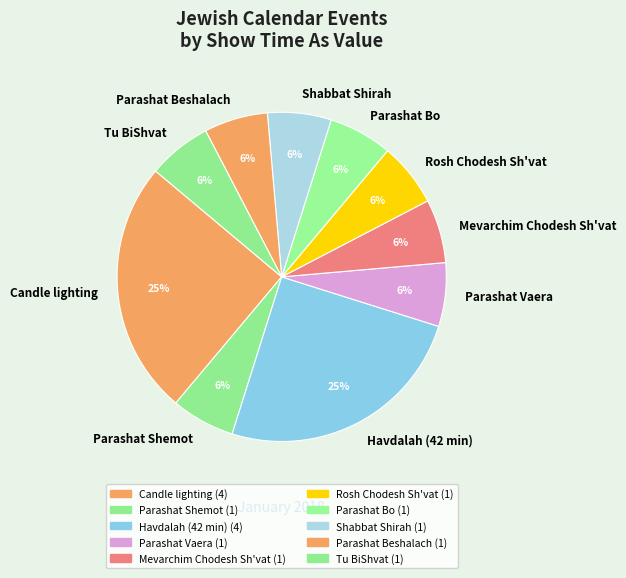

Combined, do Parashat Vaera and Parashat Beshalach account for over 50%?

No